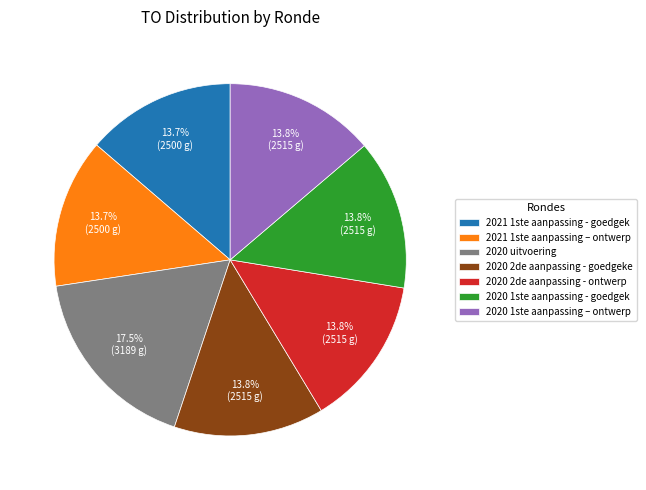

Does any single category account for the majority?

No